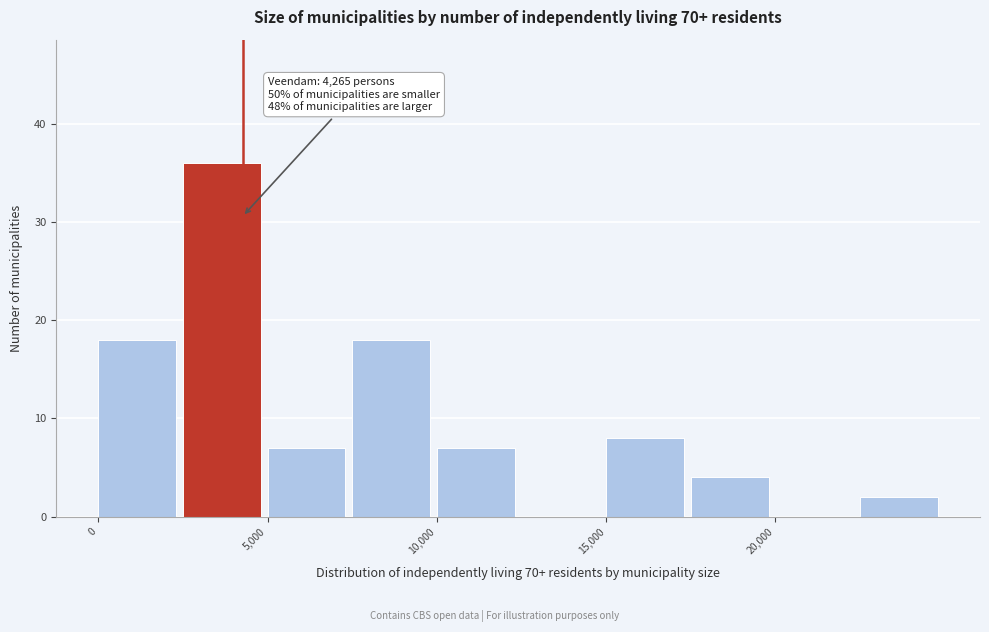

Over which range of the x-axis is the bar tallest?

2500 to 5000